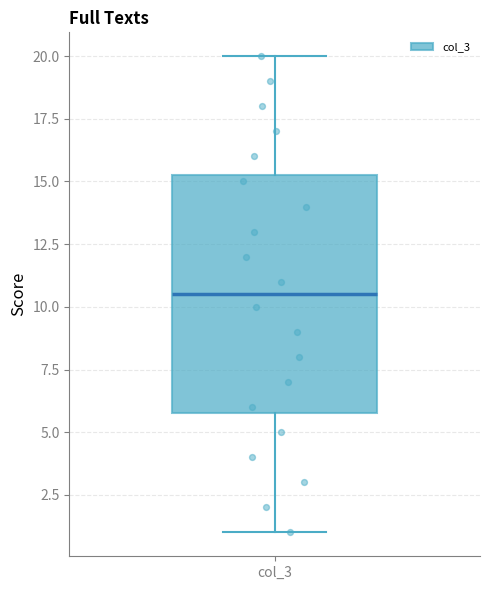

Transcribe this box plot: give where the median line is, the range the box spans, and where the two whiskers end, as read against the y-axis. The values are not printed on the chart, so give them approximately, as read against the axis.

median 10.5, box 6.0 to 15.5, whiskers 1.0 to 20.0